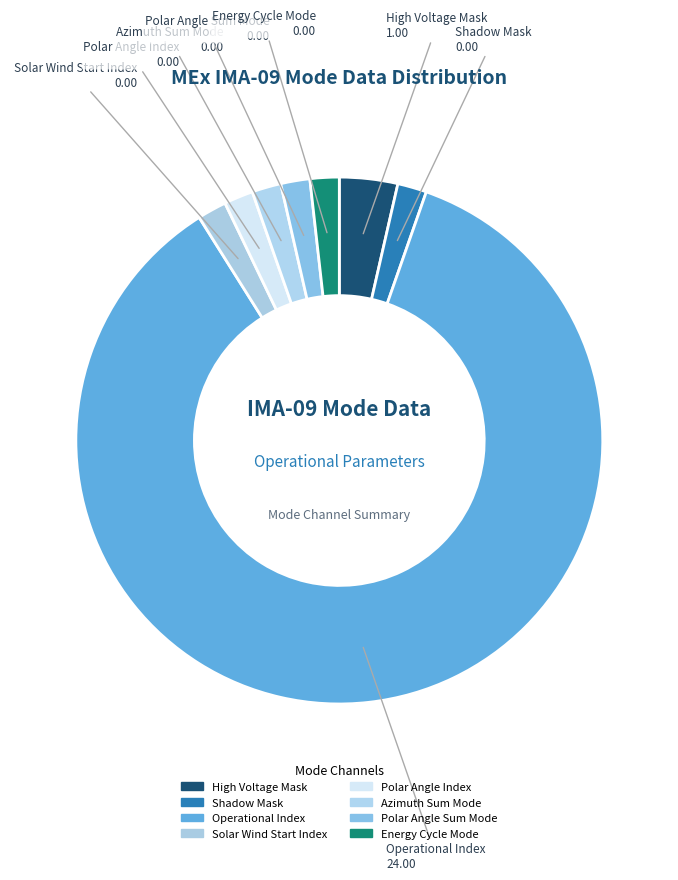

How many segments does this pie chart have?

8